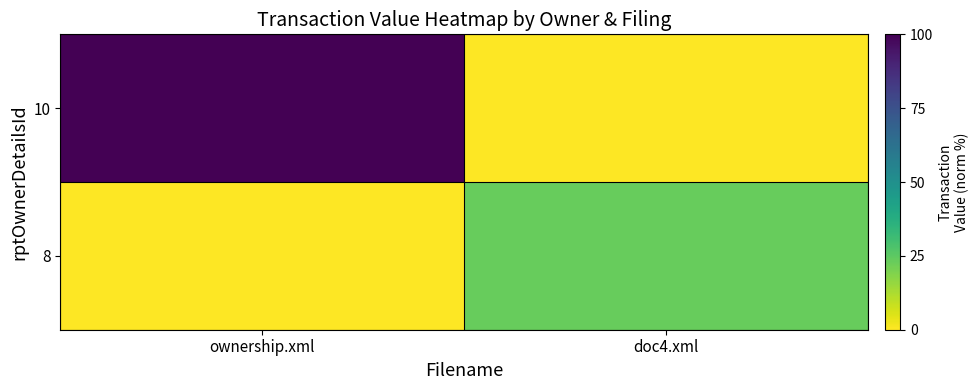

Reading left to right, extract all data points from this chart.

10: ownership.xml=100.0	doc4.xml=0.0
8: ownership.xml=0.0	doc4.xml=23.4